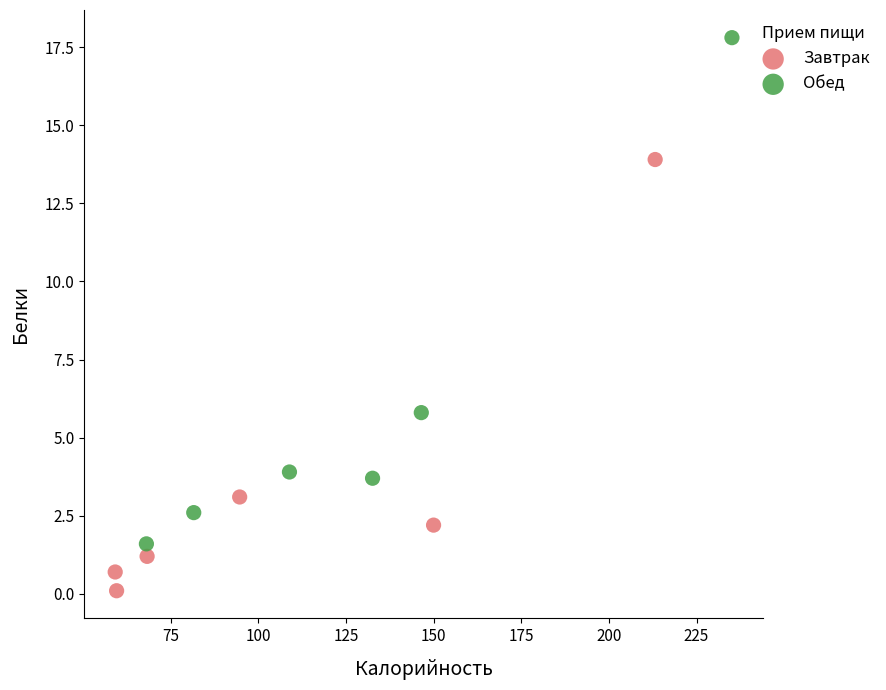

What are all the series names shown in the legend?

Завтрак, Обед